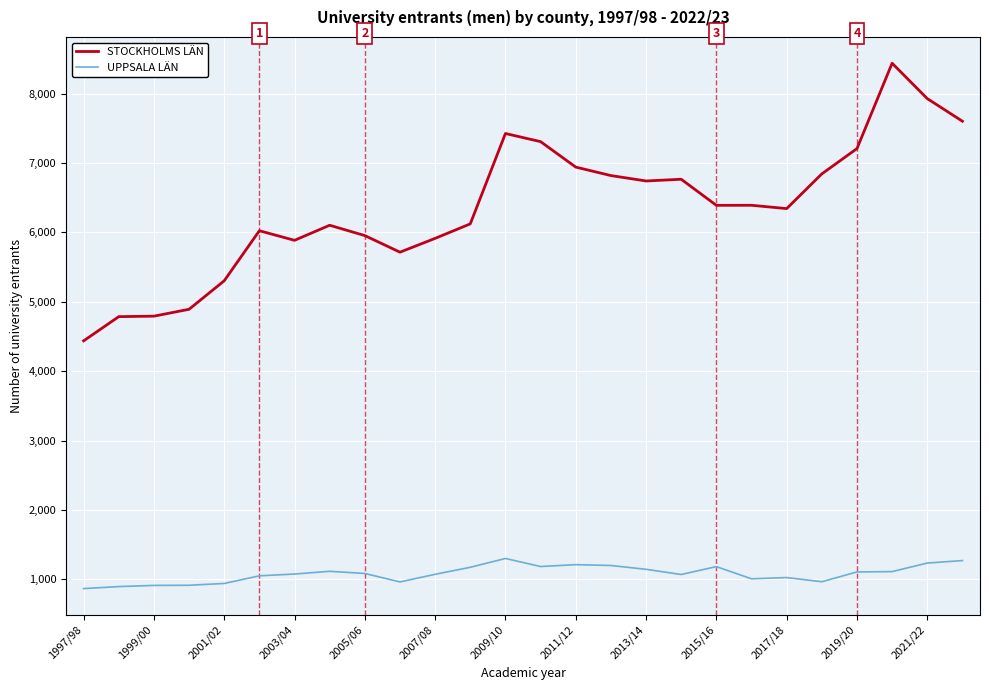

Rank the series by their maximum value, from highest to lowest.

STOCKHOLMS LÄN, UPPSALA LÄN